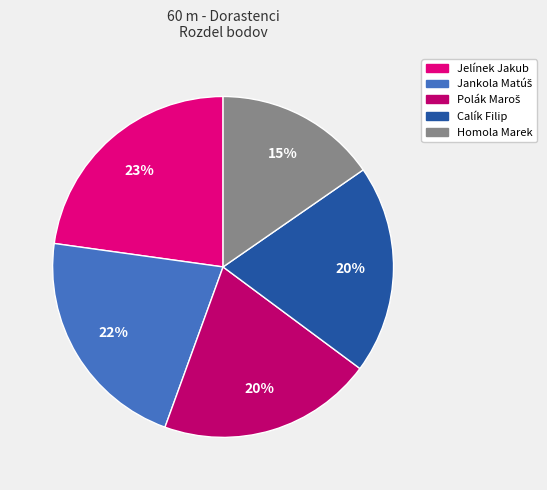

How many slices are in this pie chart?

5